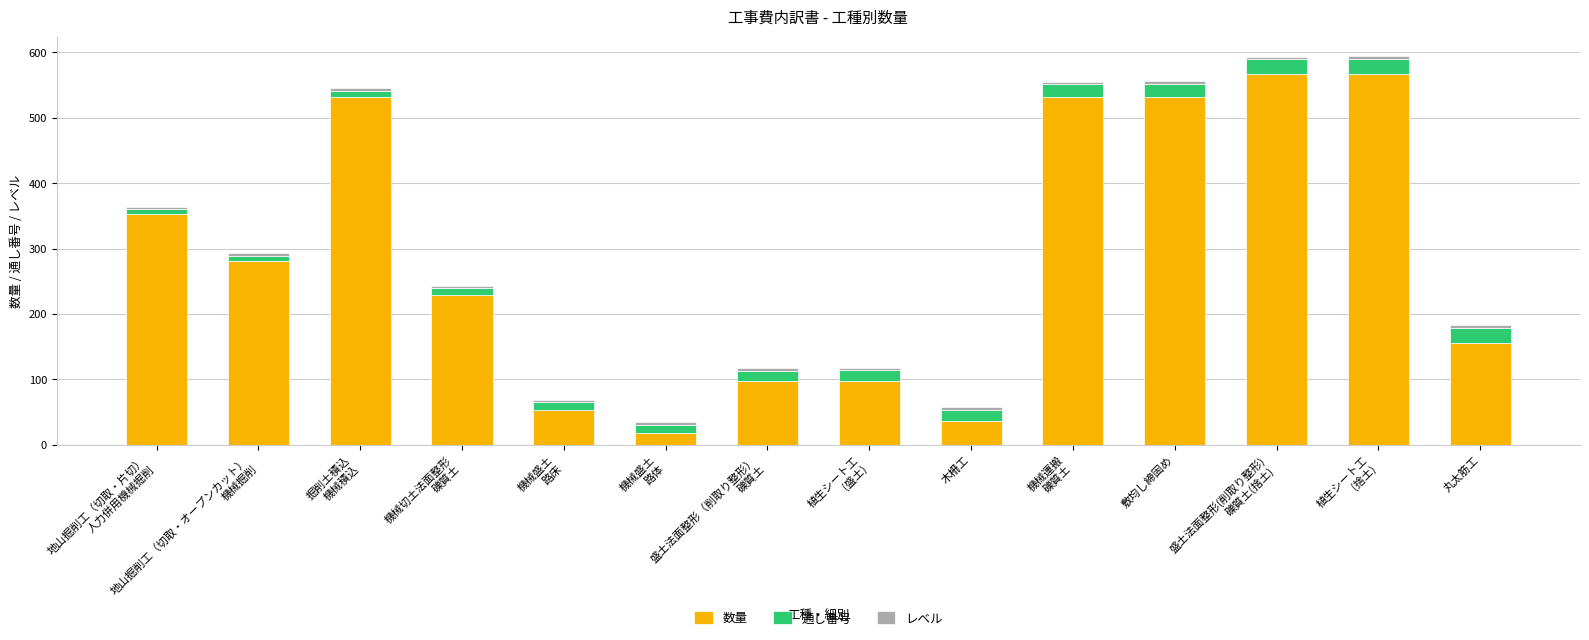

What is the sum of all 数量 values?

4052.7